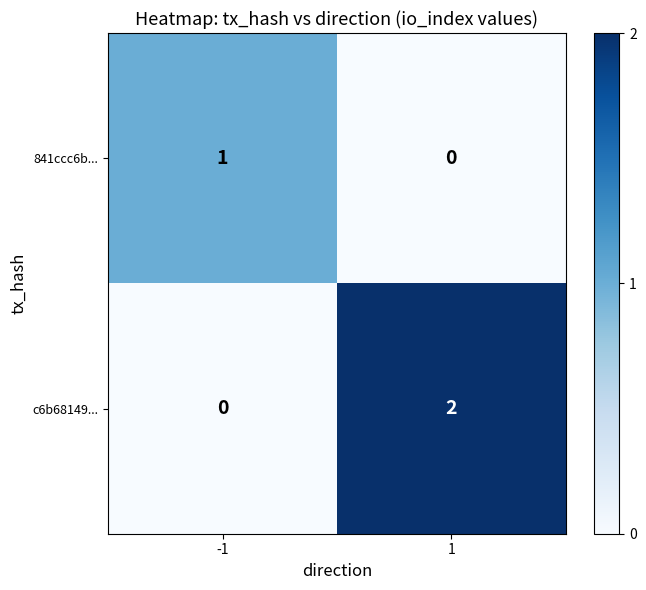

Reading right to left, list all the values displayed in this chart.

841ccc6b...: 0	1
c6b68149...: 2	0